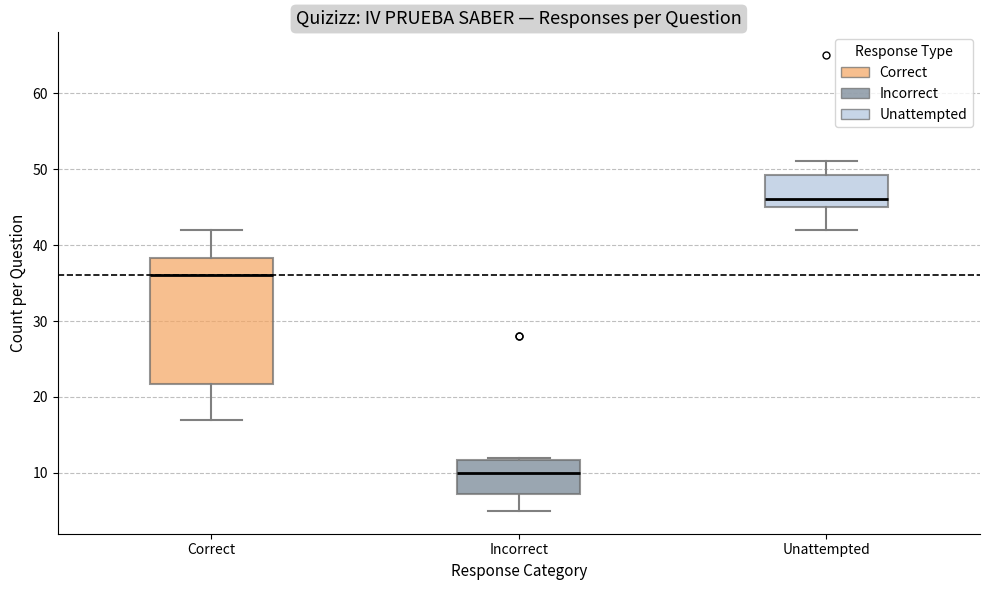

Which box has the lowest median line?

Incorrect